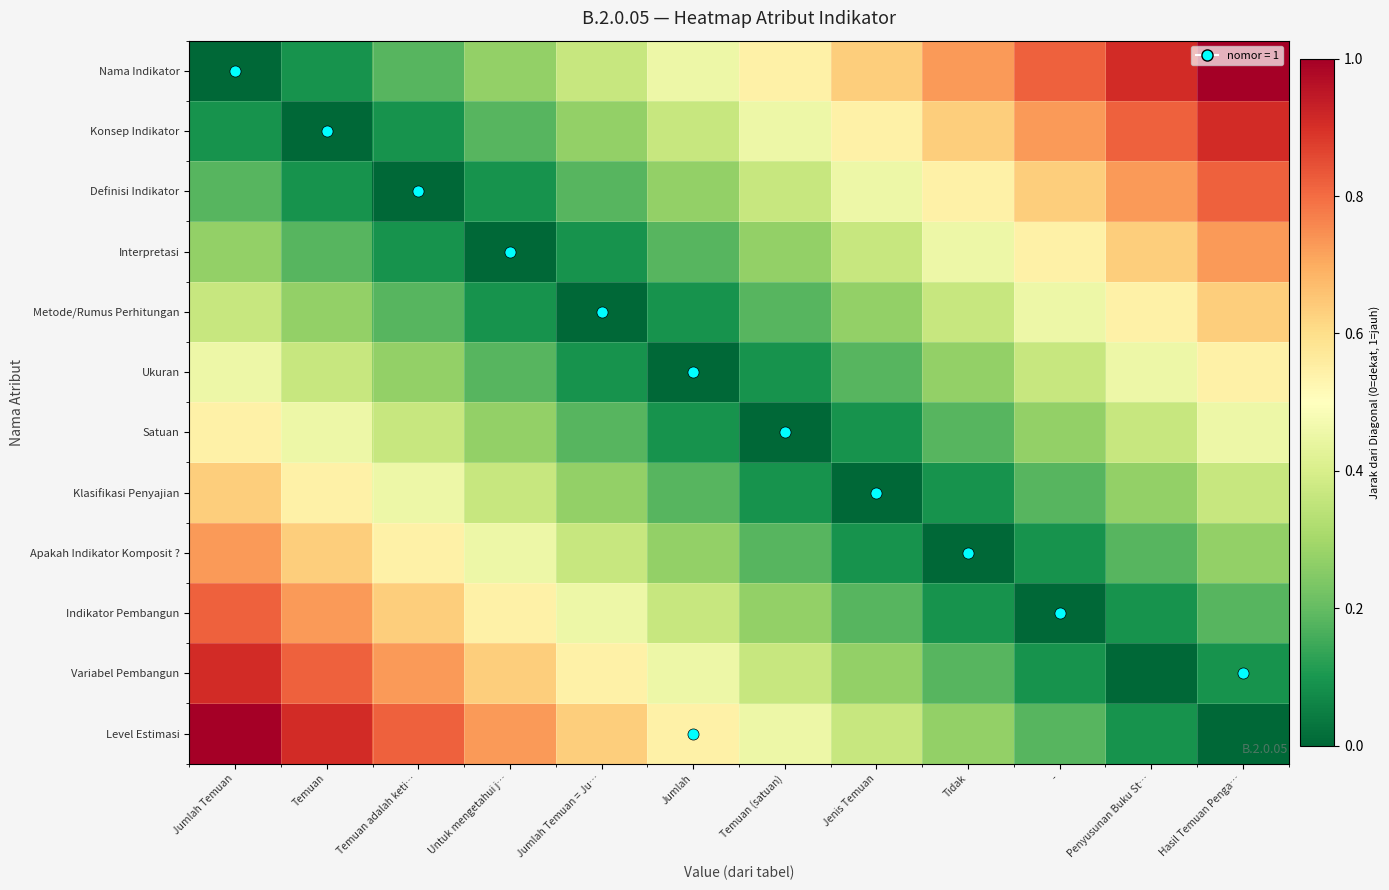

List the series in order of their peak value, highest first.

Nama Indikator, Level Estimasi, Variabel Pembangun, Konsep Indikator, Definisi Indikator, Indikator Pembangun, Interpretasi, Apakah Indikator Komposit ?, Klasifikasi Penyajian, Metode/Rumus Perhitungan, Satuan, Ukuran